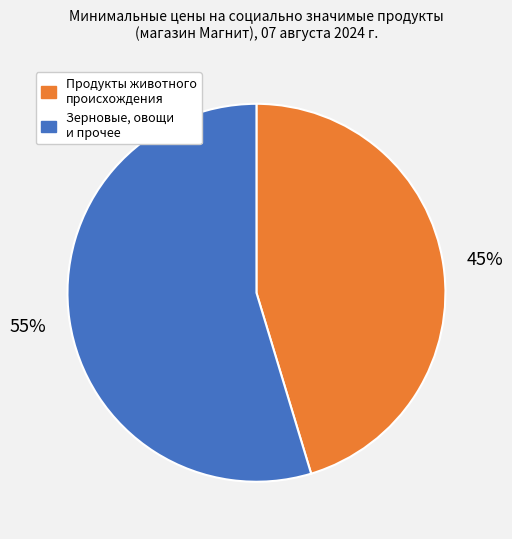

To the nearest percent, what is the average slice percentage?

50%